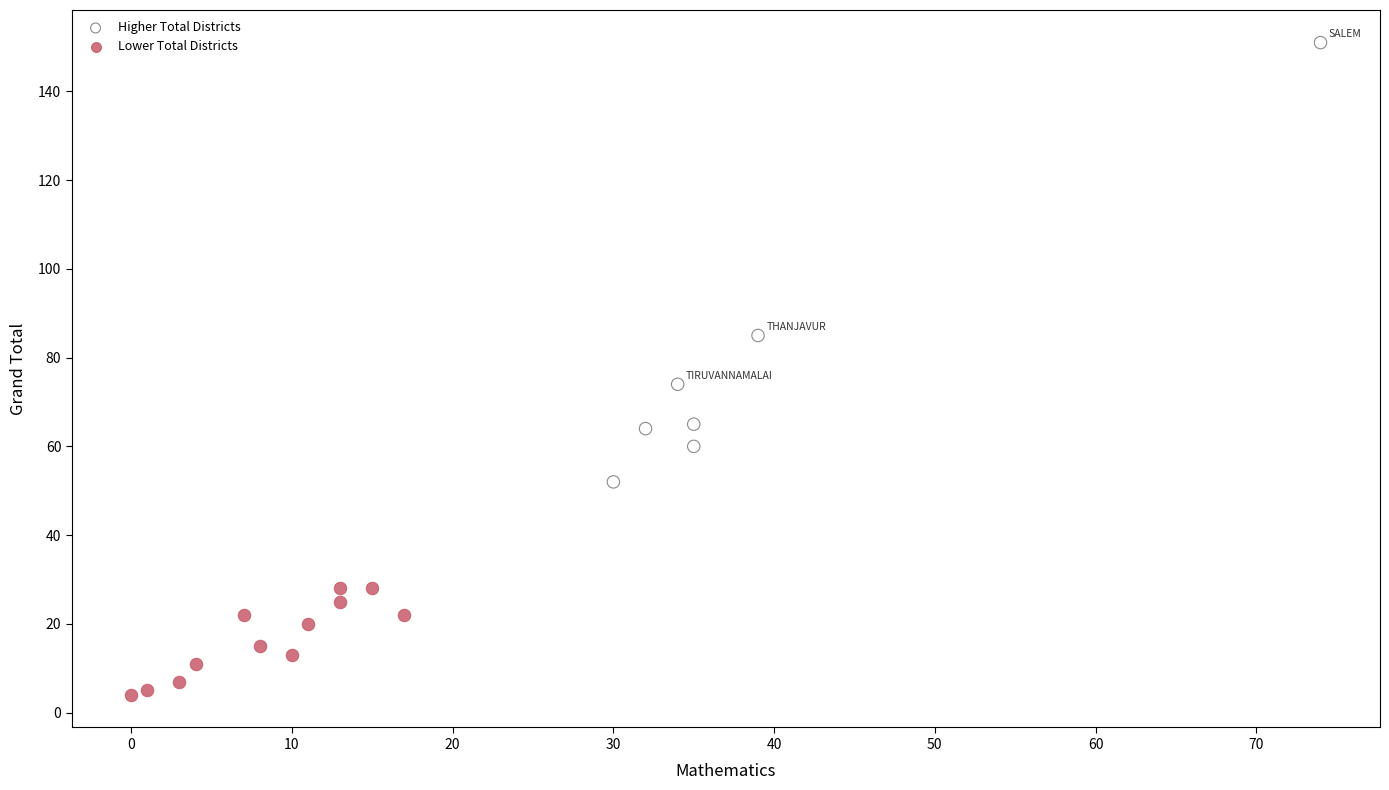

Which series reaches the maximum Y coordinate?

Higher Total Districts